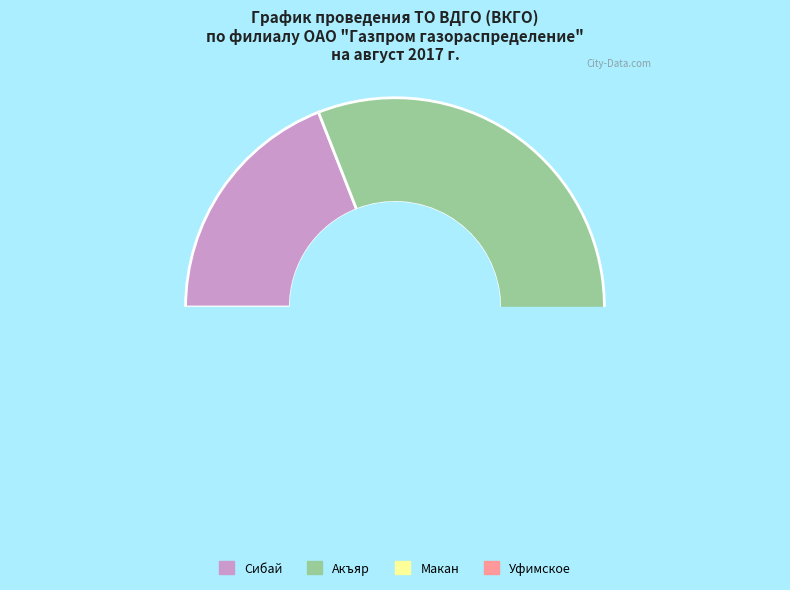

Between Макан and Уфимское, which is larger?

Макан